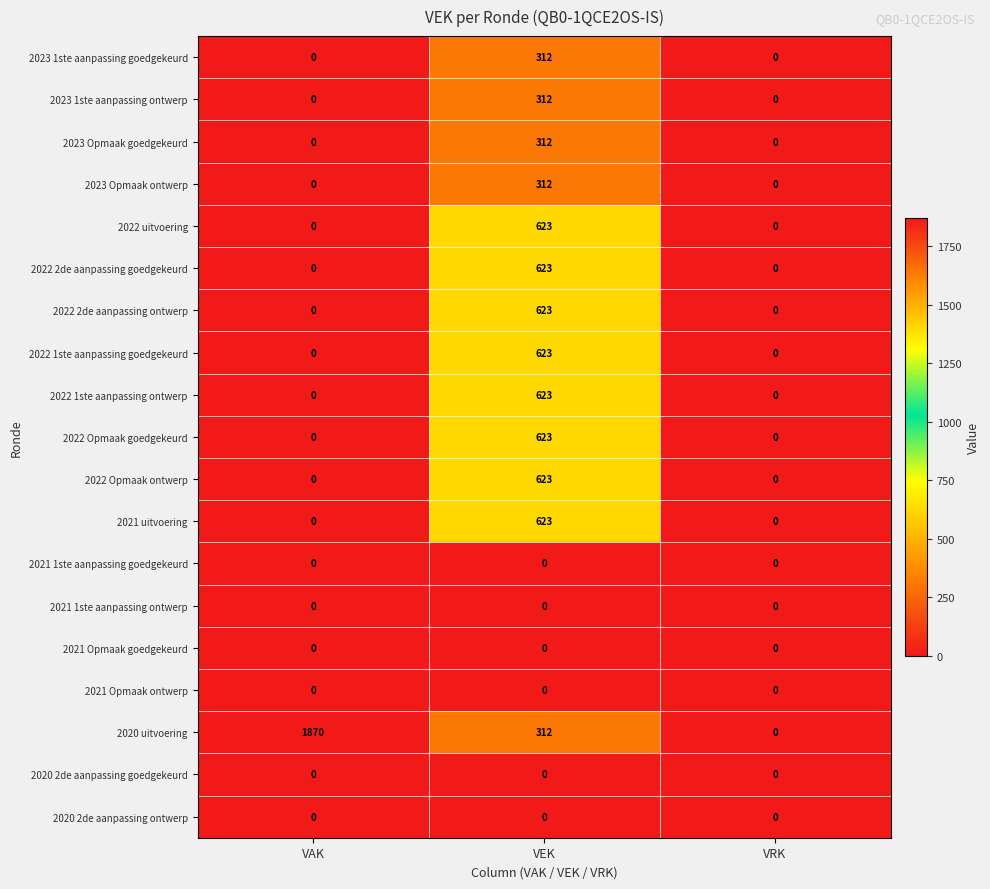

Which series has the largest total across all categories?

2020 uitvoering